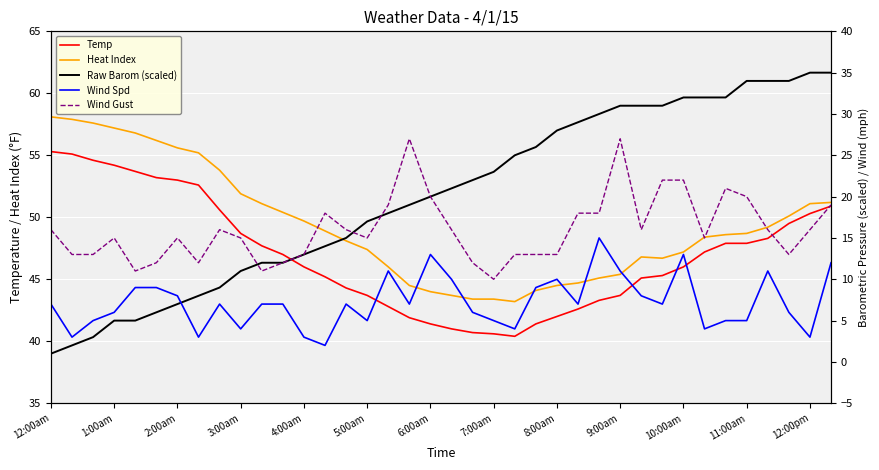

Is it true that Heat Index equals 65.5 at 4:00am?

False